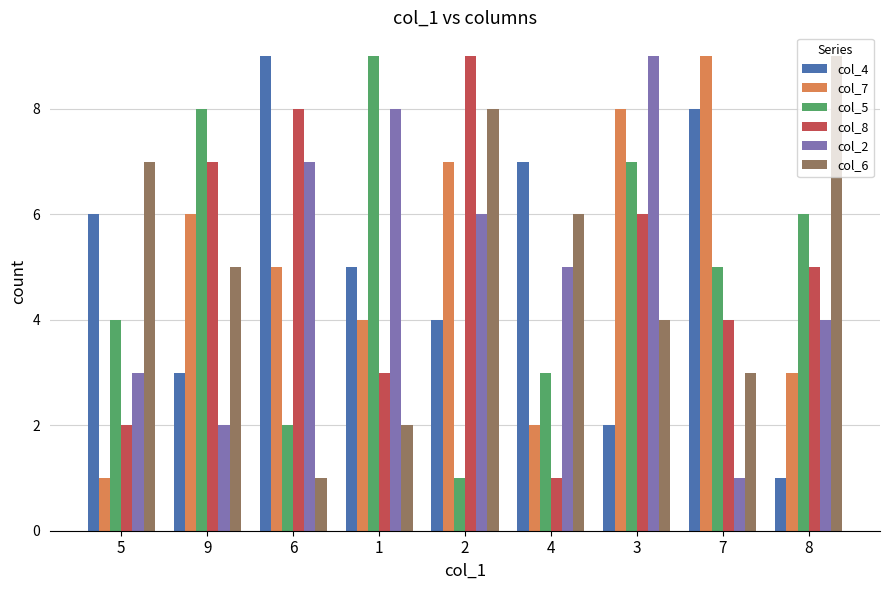

What is the difference between the col_4 values at 1 and 2?

1